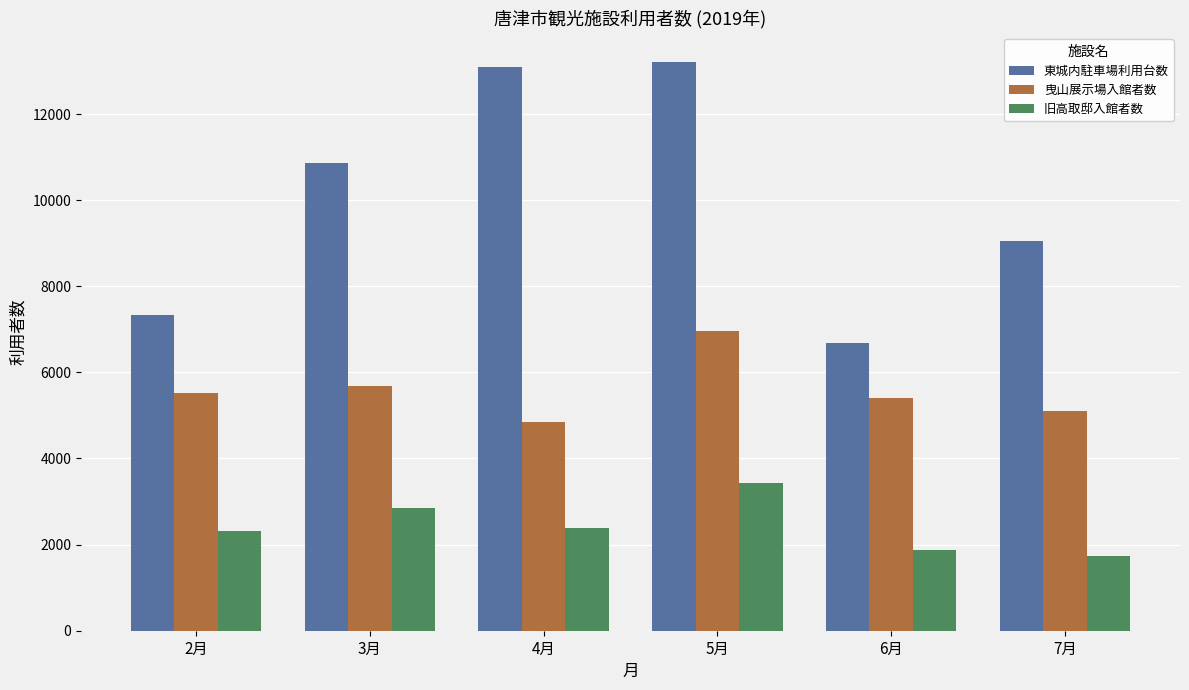

What is the sum of the 旧高取邸入館者数 values at 7月 and 2月?

4053